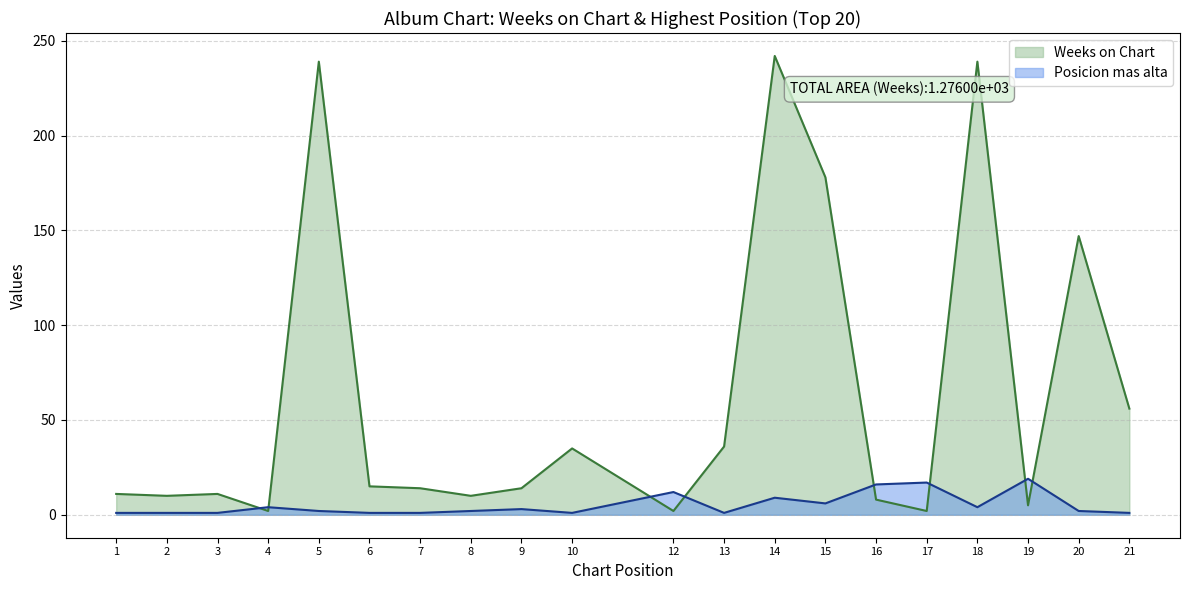

Read the Posicion mas alta value at 8.

2